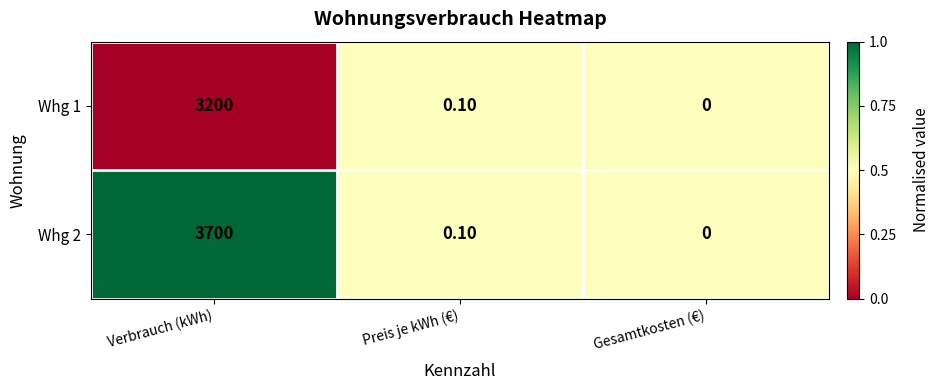

At which label is Whg 2 closest to 1850?

Preis je kWh (€)